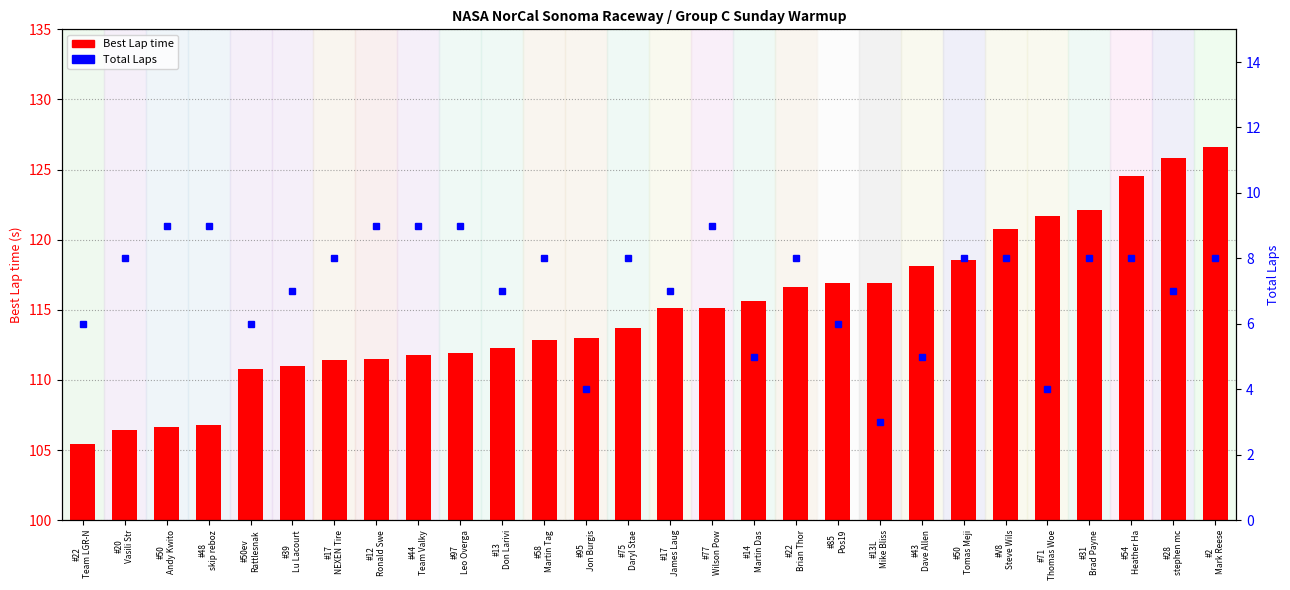

List the series in order of their overall mean, lowest first.

Total Laps, Best Lap time